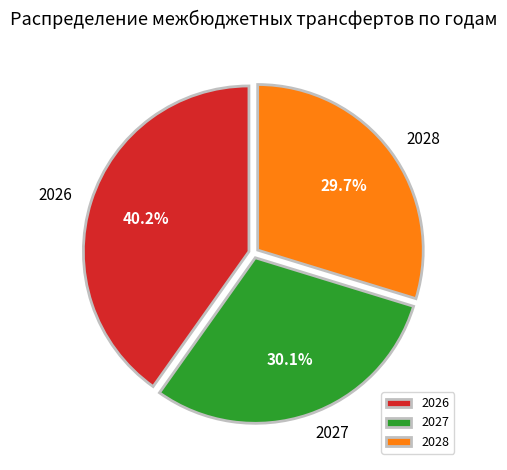

How much of the chart is everything except 2026?

59.8%